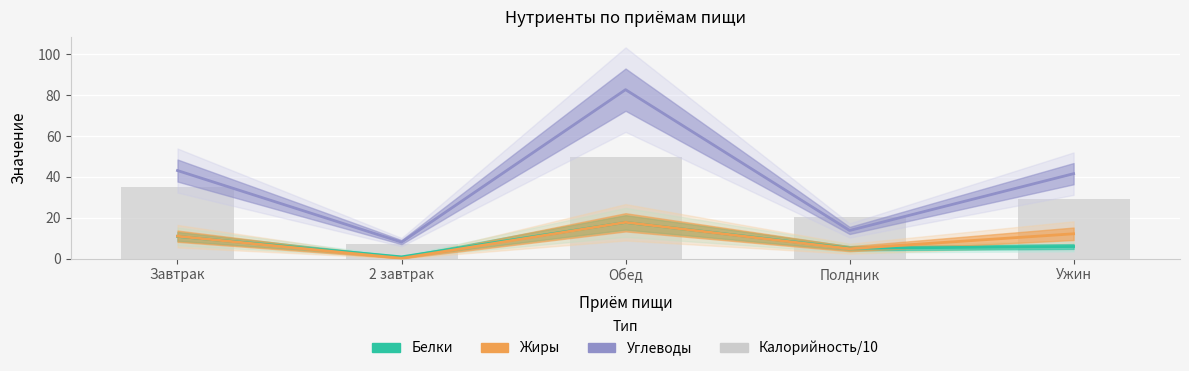

Reading left to right, extract all data points from this chart.

Белки: 10.9	0.9	17.8	5.1	6.0
Жиры: 11.0	0.2	17.8	4.9	12.2
Углеводы: 43.1	8.1	82.7	13.8	41.6
Калорийность/10: 35.0	7.0	49.7	20.2	29.3